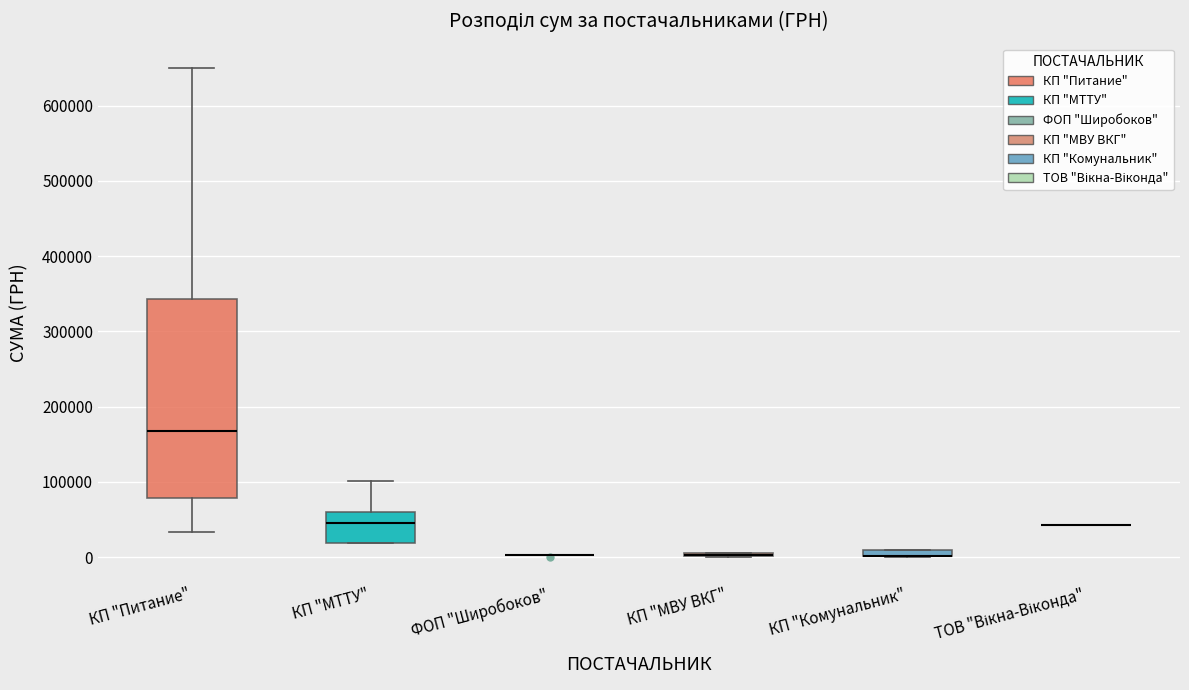

Where is the upper edge of the box for КП "МТТУ" on the y-axis? The values are not printed on the chart, so give them approximately, as read against the axis.

60000